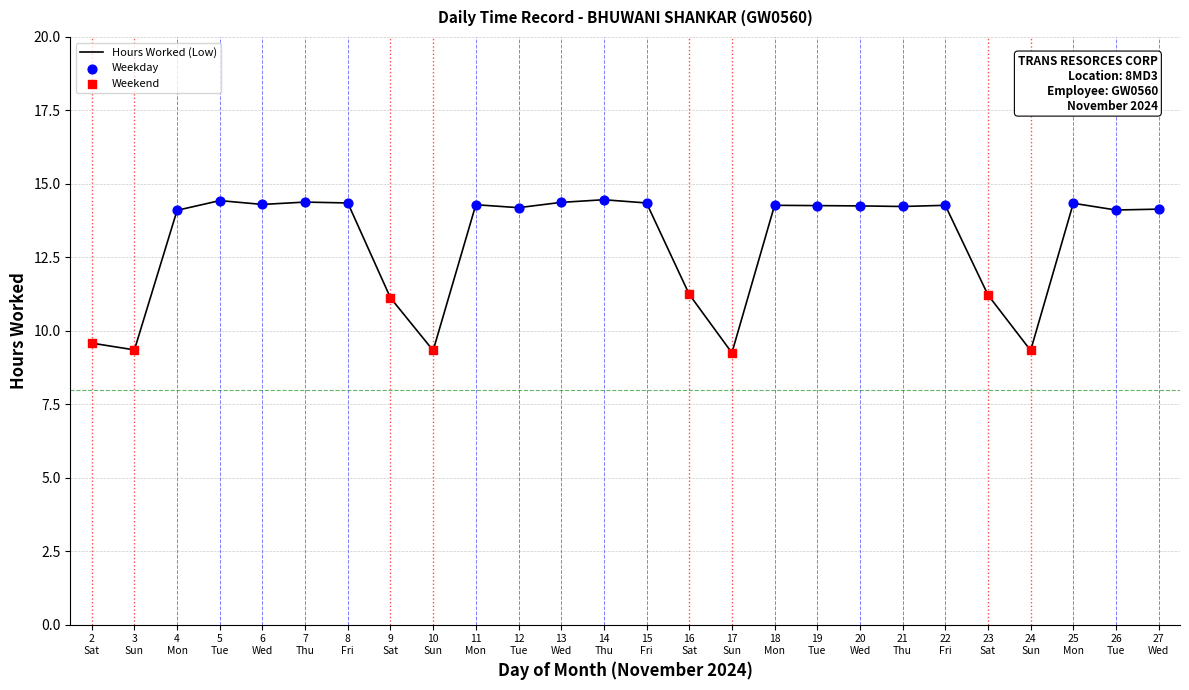

What is the difference between the maximum and minimum values?

5.2